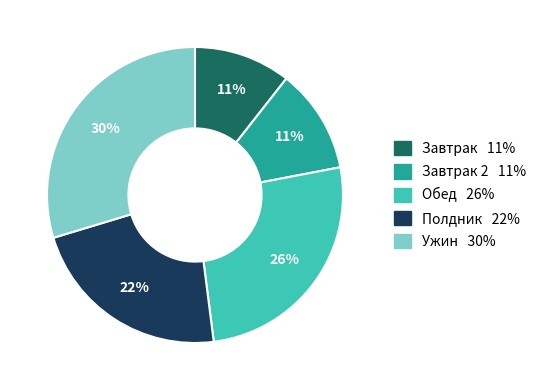

To the nearest percent, what is the average slice percentage?

20%